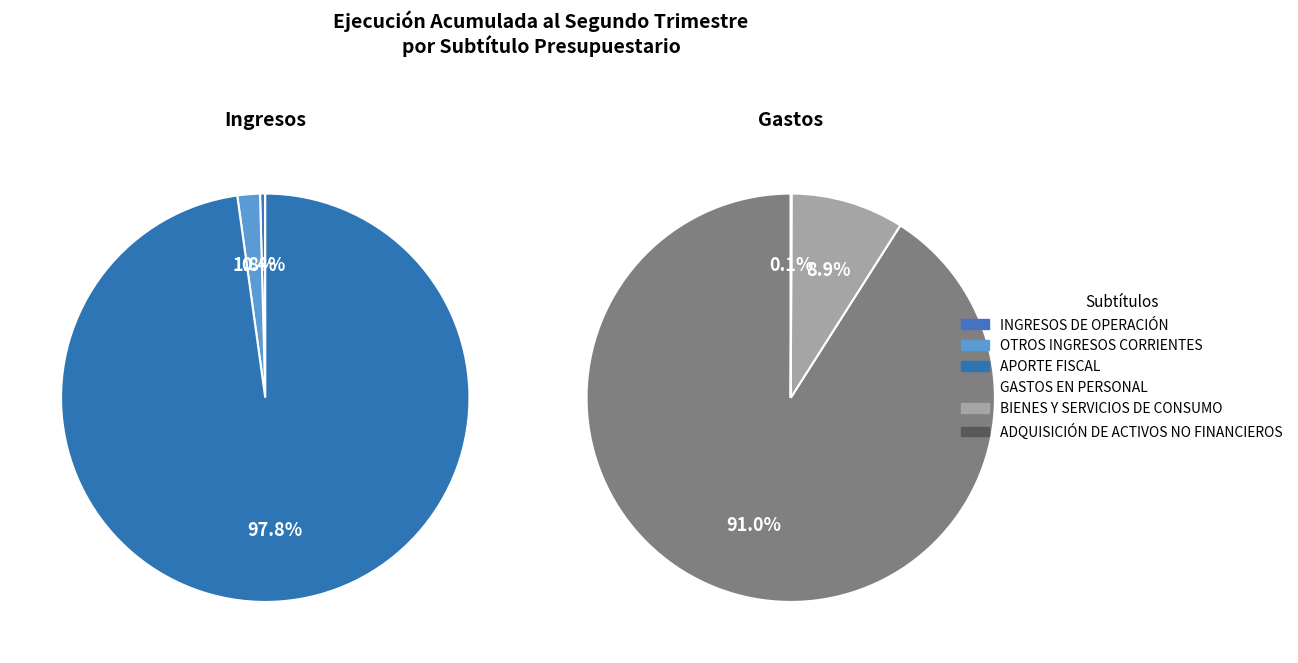

What portion of the pie excludes ADQUISICIÓN DE ACTIVOS NO FINANCIEROS?

100.0%